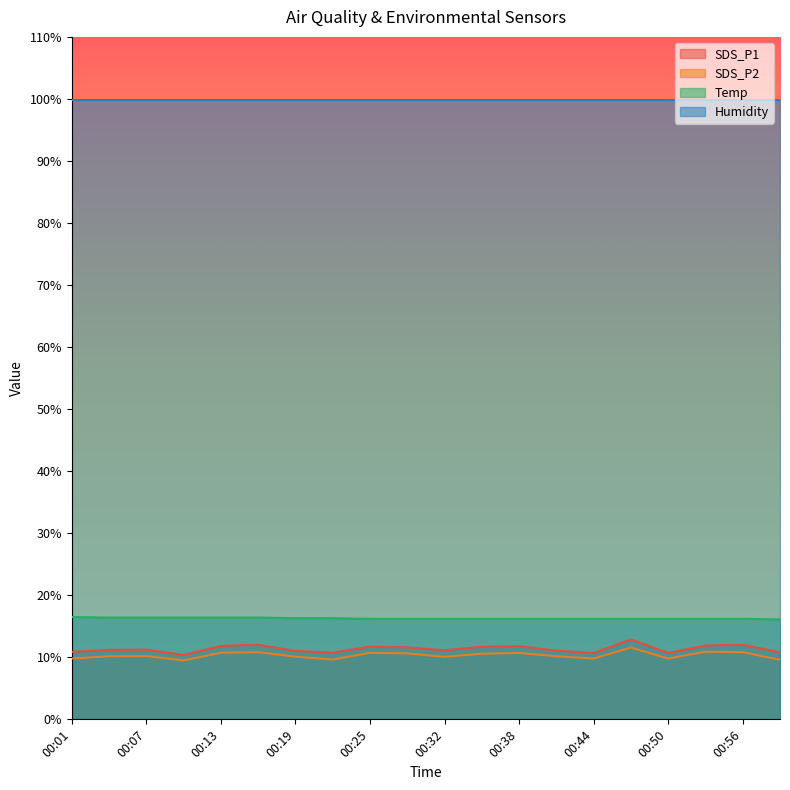

The value of Humidity at 00:25 is 99.9. True or false?

True